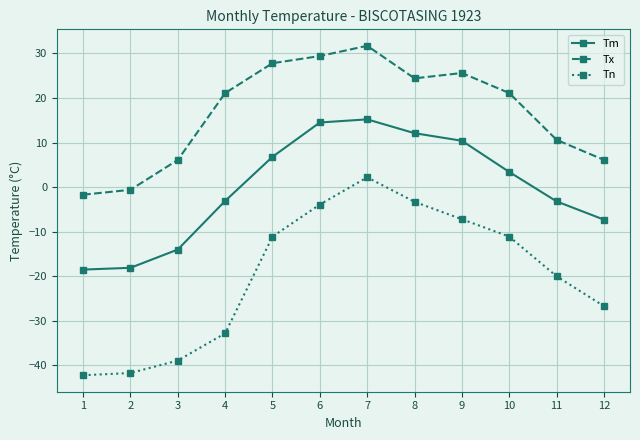

Count the number of data series in this chart.

3